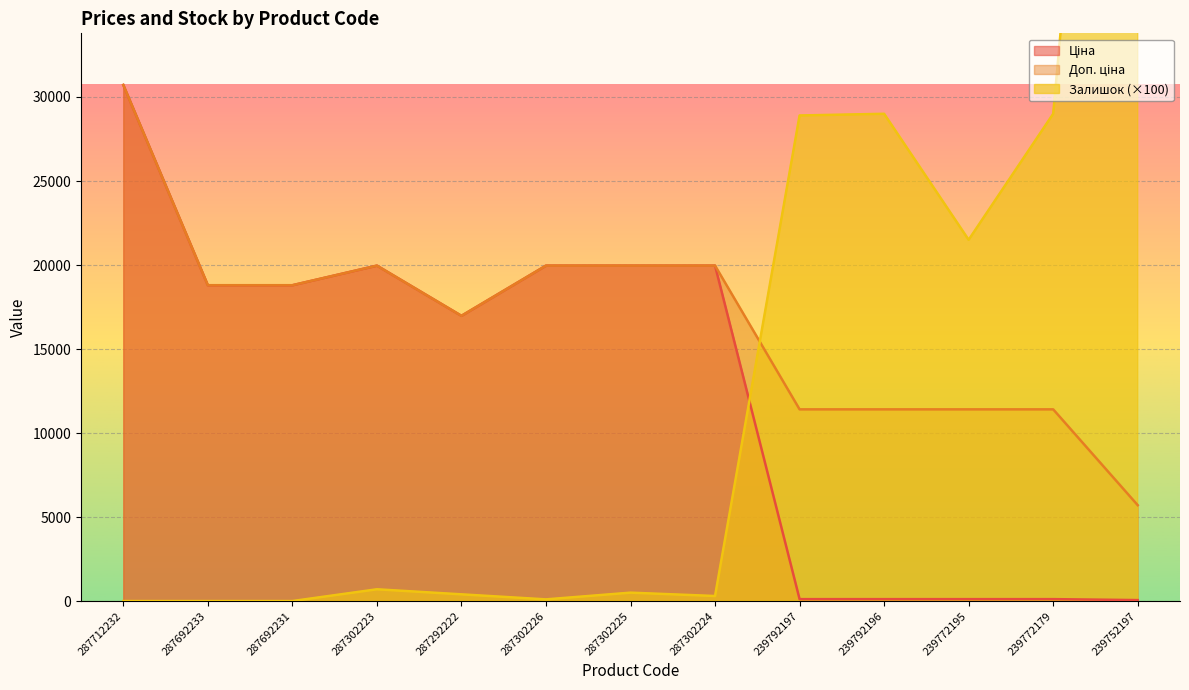

Which has a higher value, 239792196 or 287302225?

287302225